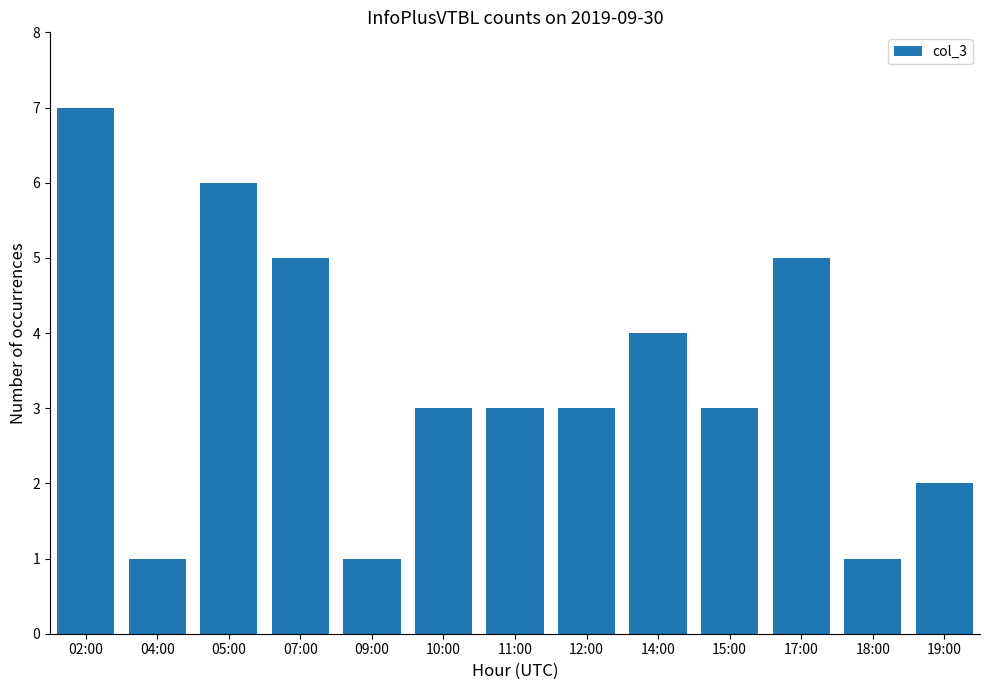

Where does the data first go above 3?

02:00